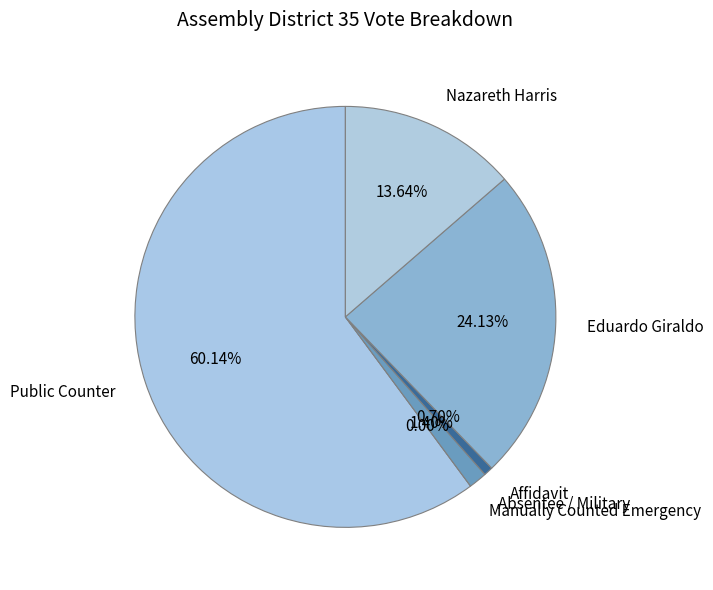

Is there any slice that represents more than half of the pie?

Yes